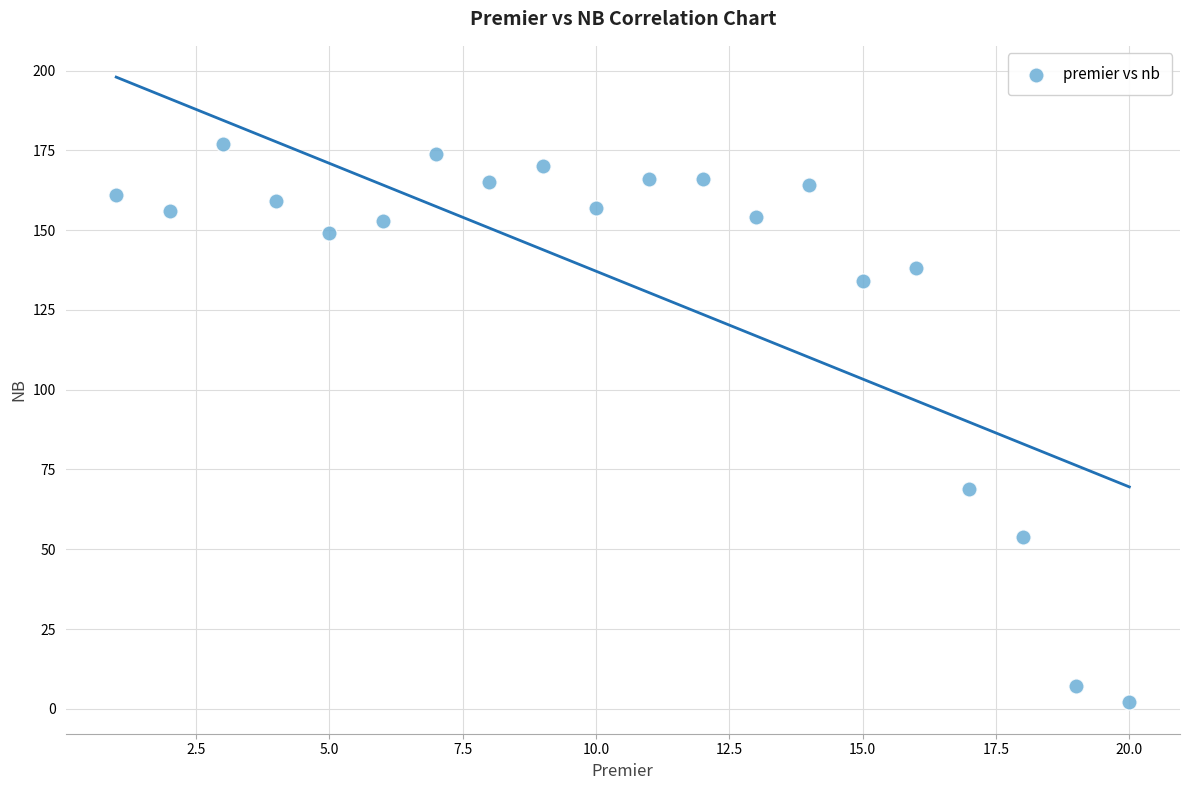

What Y value in the scatter plot is closest to 89?

69